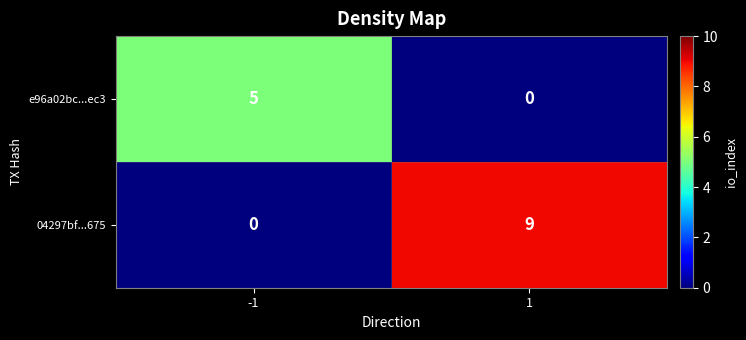

Reading left to right, extract all data points from this chart.

e96a02bc...ec3: -1=5	1=0
04297bf...675: -1=0	1=9